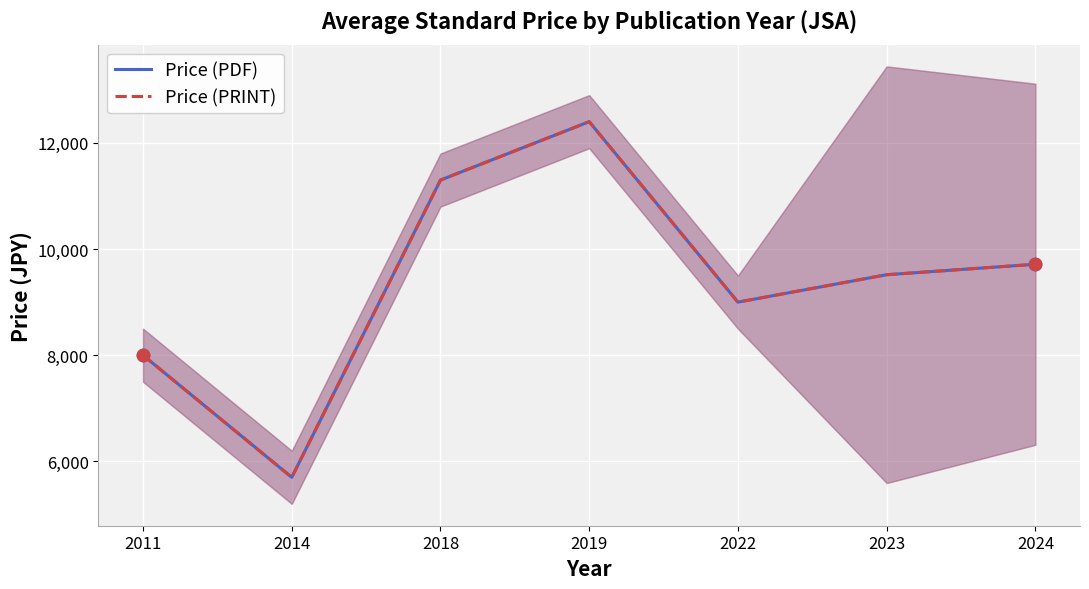

Which series contains the lowest Y value?

Price (PDF)